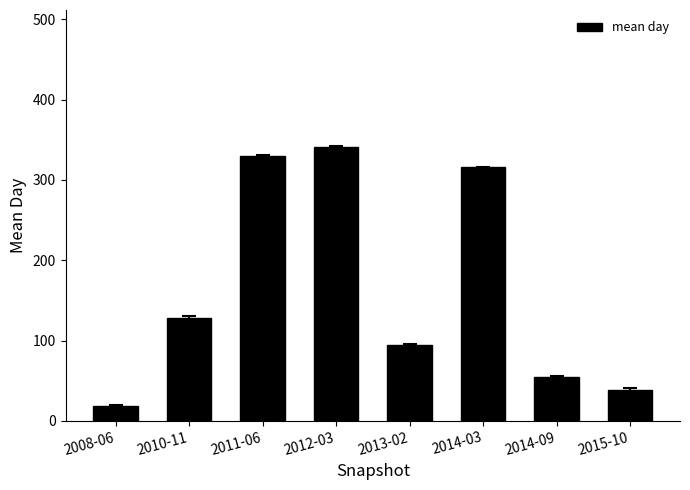

What is the sum of the values at 2012-03 and 2014-09?

396.0